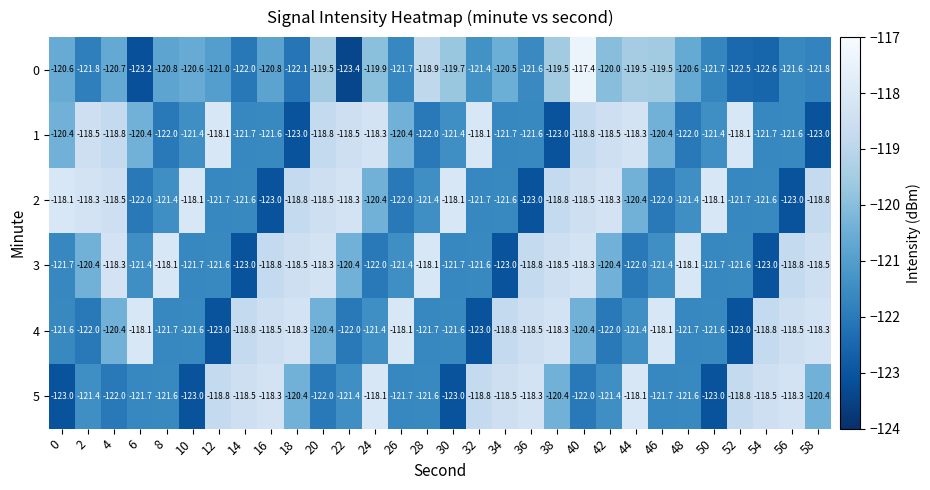

What is the difference between the highest and lowest values at 16?

4.7